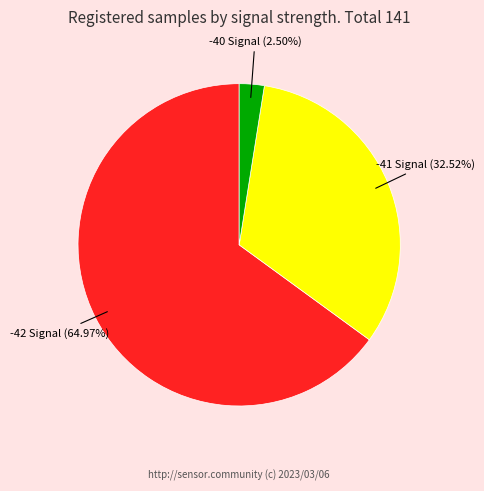

Do -42 Signal and -41 Signal together represent more than half of the pie?

Yes